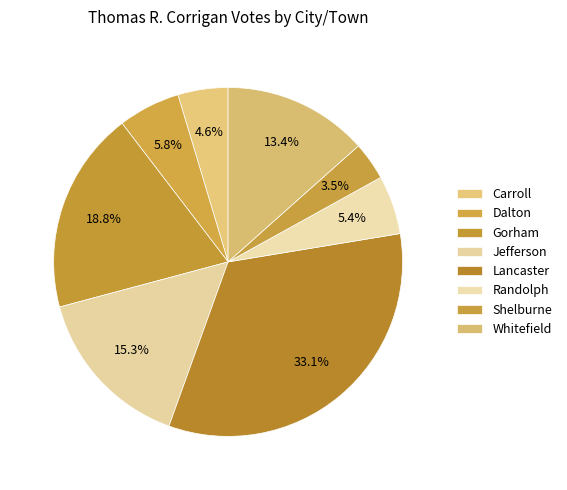

True or false: Whitefield accounts for 1% of the total.

False